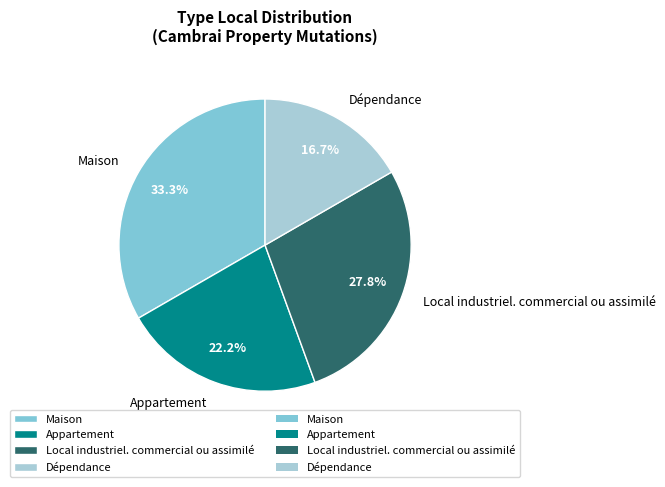

Count the number of slices in the pie.

4